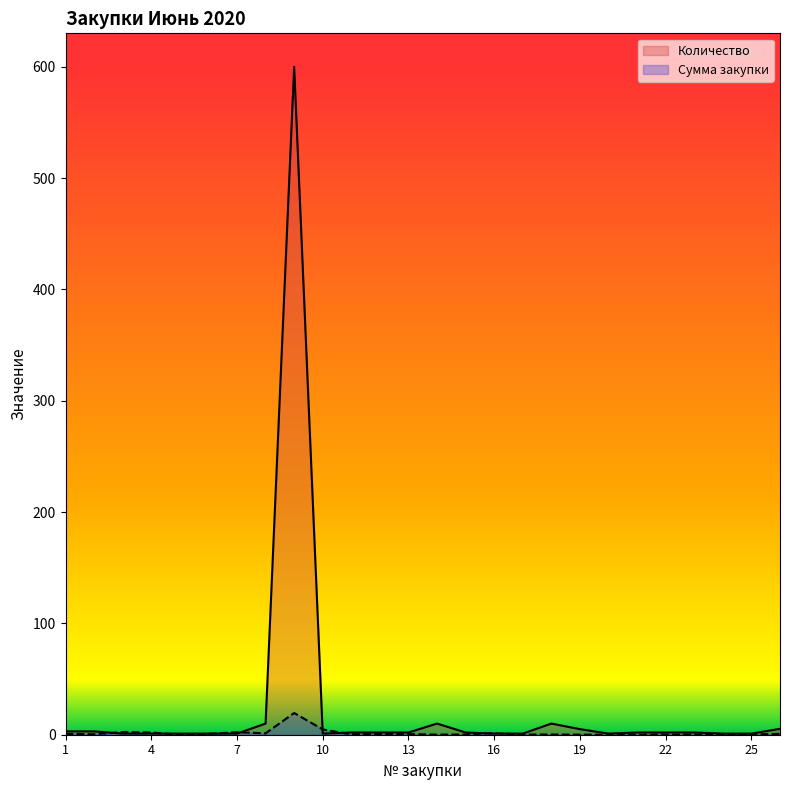

How many lines are shown in the chart?

2